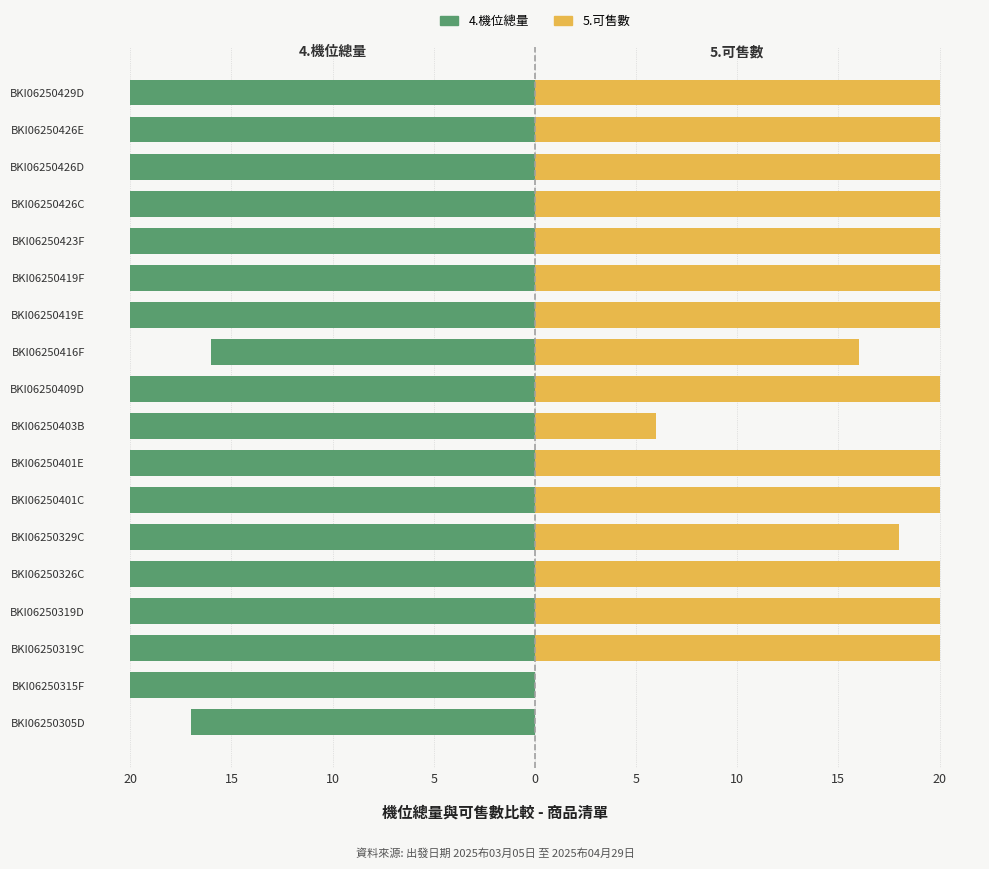

What is the sum of all 5.可售數 values?

300